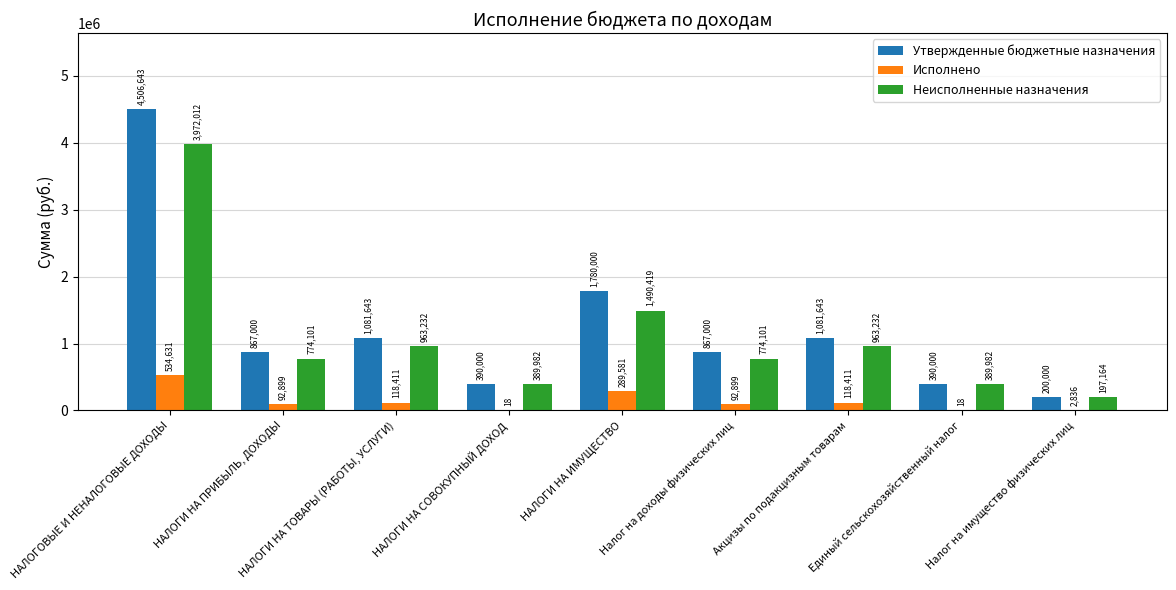

Which series has the largest total across all categories?

Утвержденные бюджетные назначения